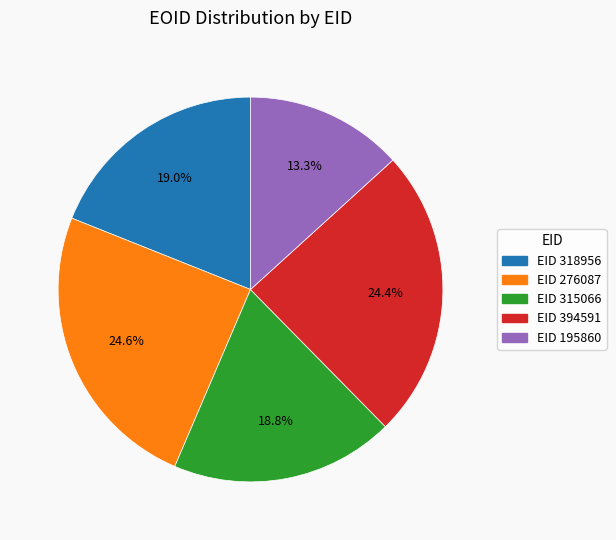

Does any single category account for the majority?

No